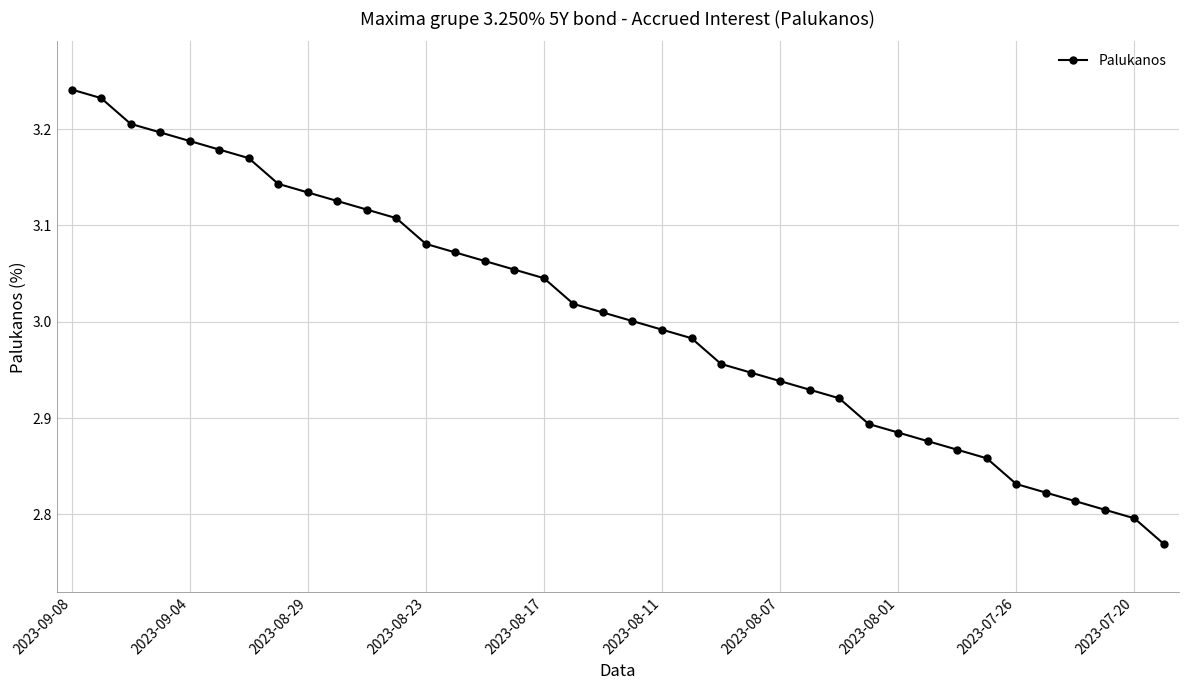

Count the number of categories in the chart.

38